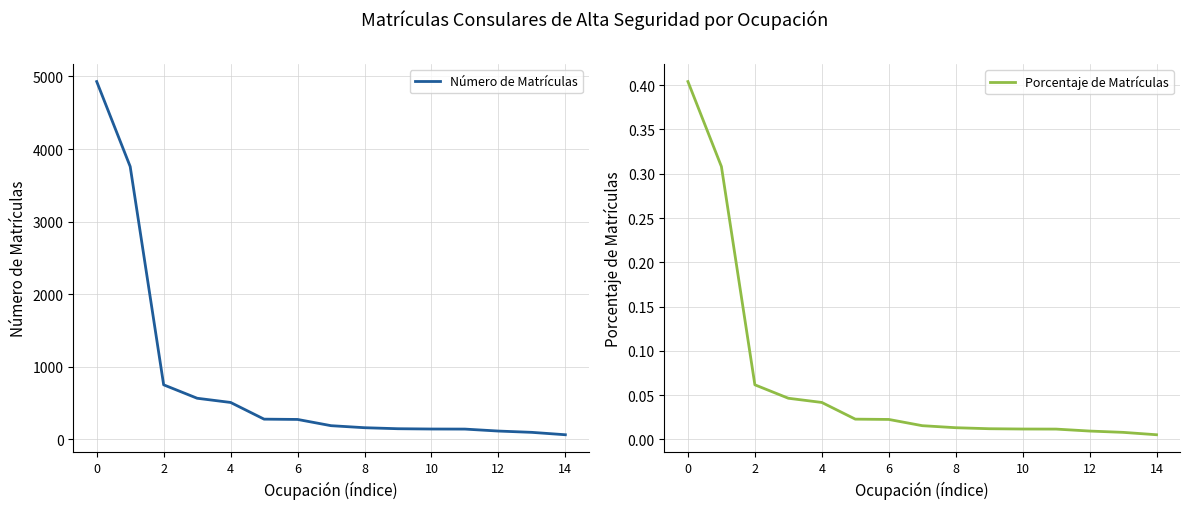

Rank the series by their average value, from highest to lowest.

Número de Matrículas, Porcentaje de Matrículas